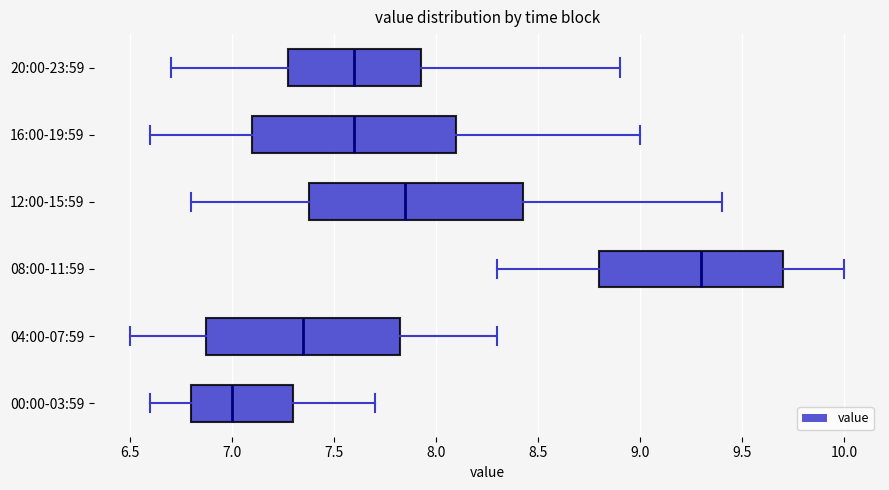

Reading bottom to top, read every box against the x-axis: the position of its median line, the range the box covers, and the ends of its whiskers. The values are not printed on the chart, so give them approximately, as read against the axis.

00:00-03:59: median 7.00, box 6.80 to 7.30, whiskers 6.60 to 7.70
04:00-07:59: median 7.35, box 6.90 to 7.85, whiskers 6.50 to 8.30
08:00-11:59: median 9.30, box 8.80 to 9.70, whiskers 8.30 to 10.00
12:00-15:59: median 7.85, box 7.40 to 8.45, whiskers 6.80 to 9.40
16:00-19:59: median 7.60, box 7.10 to 8.10, whiskers 6.60 to 9.00
20:00-23:59: median 7.60, box 7.30 to 7.95, whiskers 6.70 to 8.90